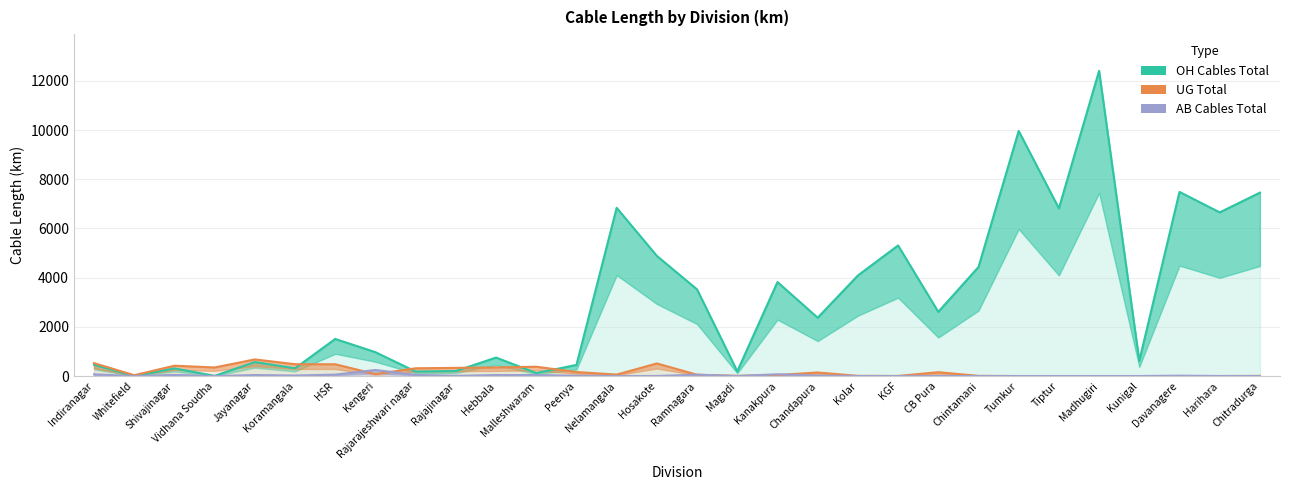

At which category does AB Cables Total reach its first local valley?

Whitefield